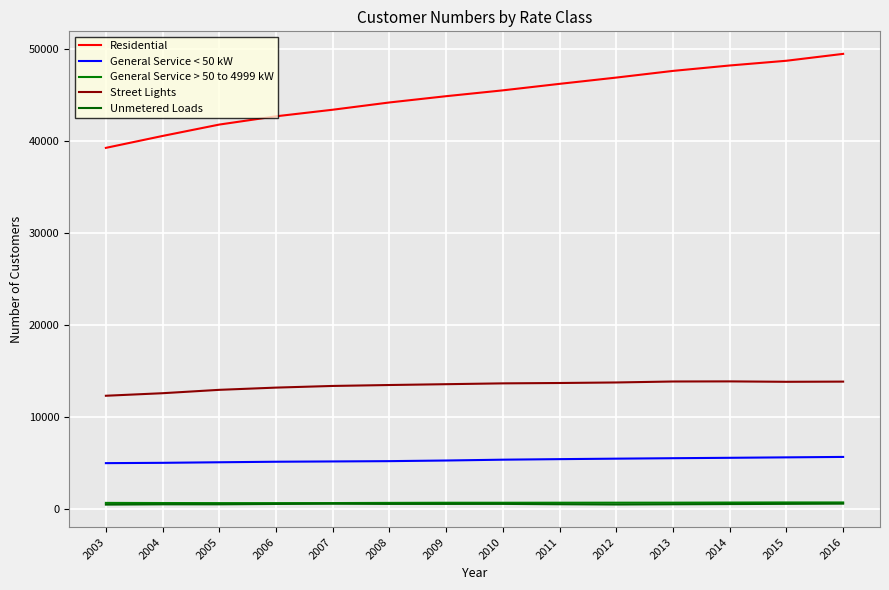

The value of Street Lights at 2012 is 13735.5. True or false?

True